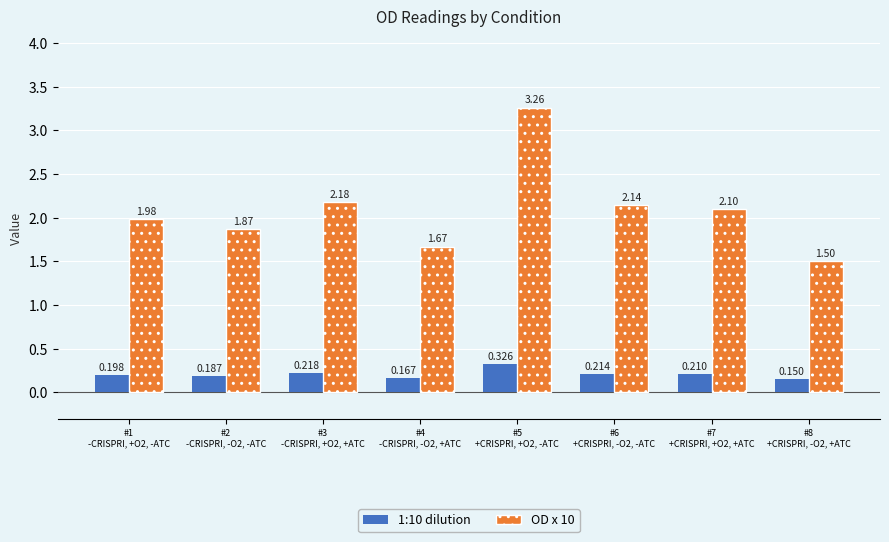

What value does the 1:10 dilution series have at #6
+CRISPRI, -O2, -ATC?

0.2